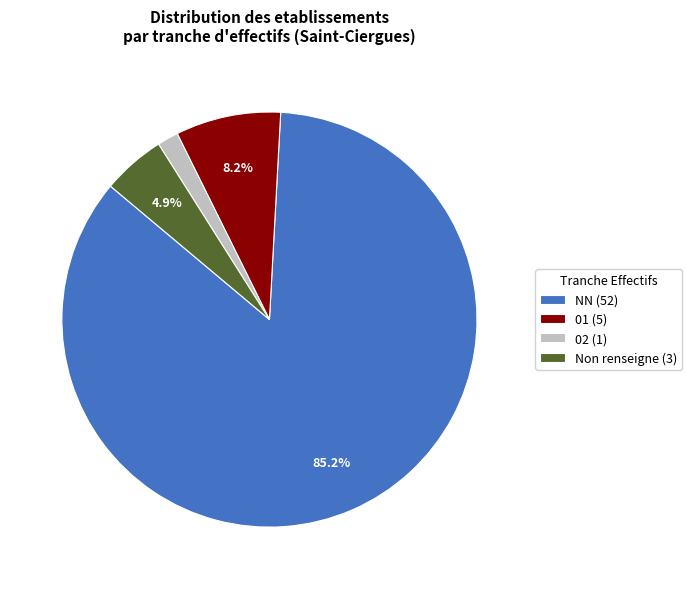

Is there a majority slice in this chart?

Yes